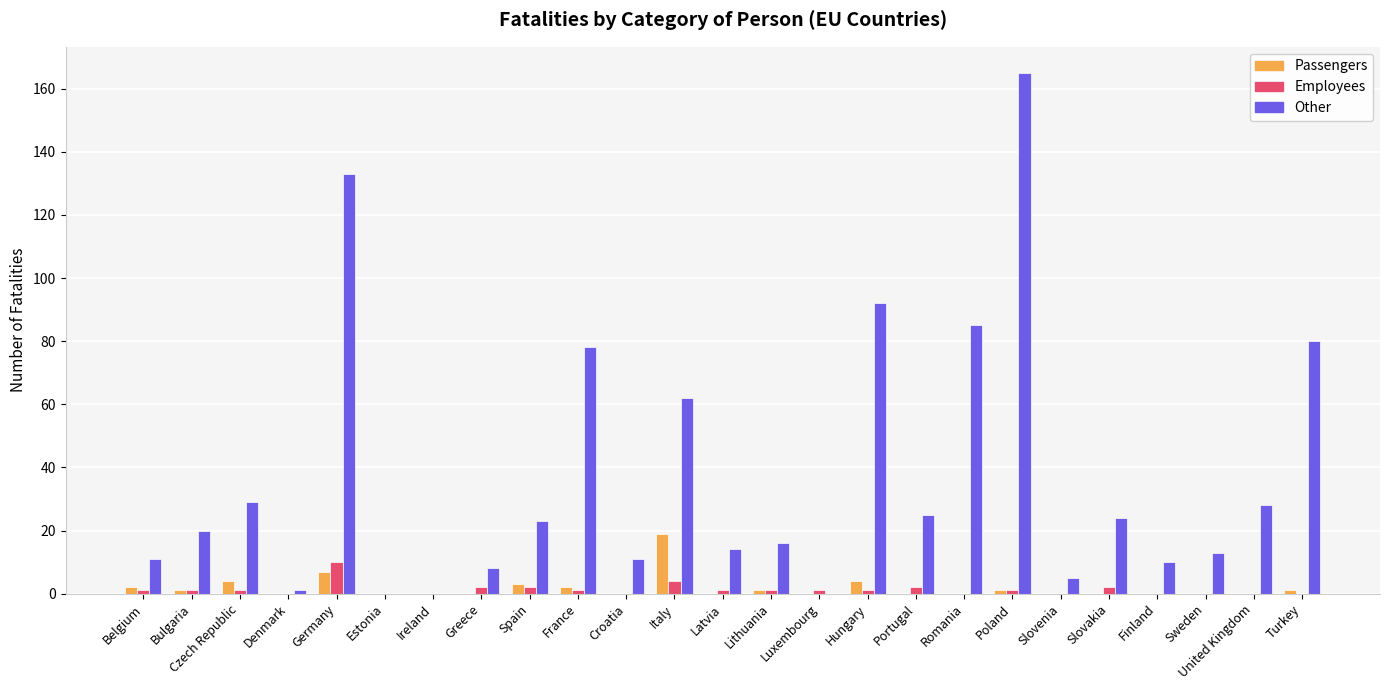

What is the greatest value displayed?

165